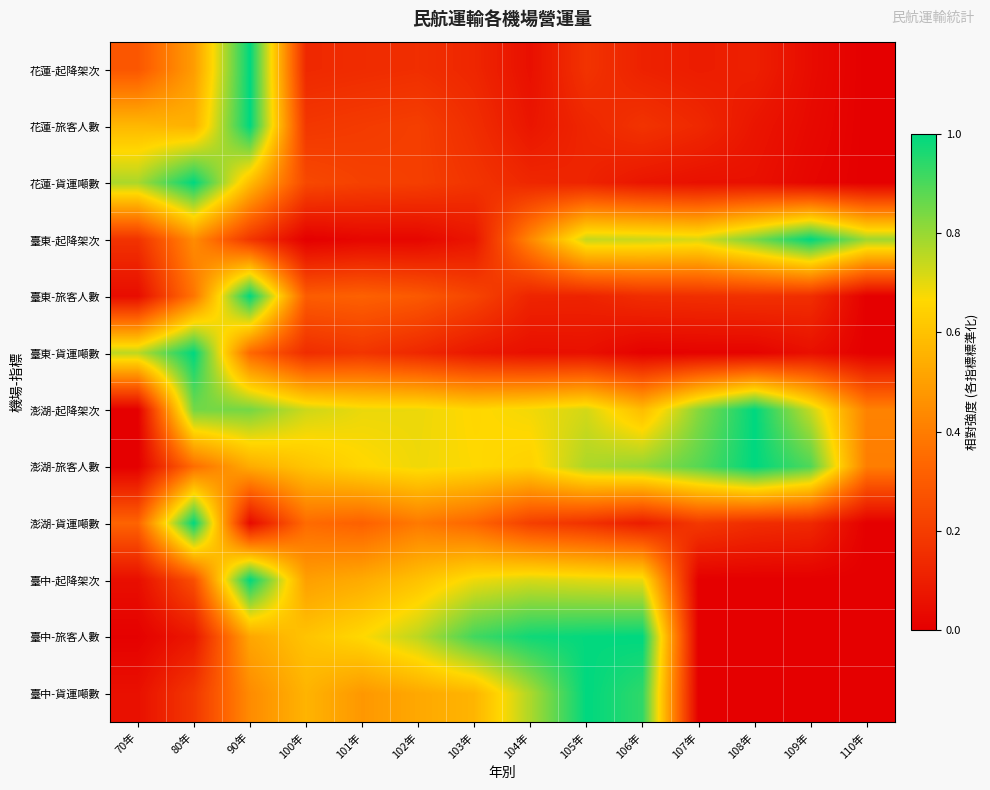

What is the difference between the highest and lowest values at 104年?

0.9